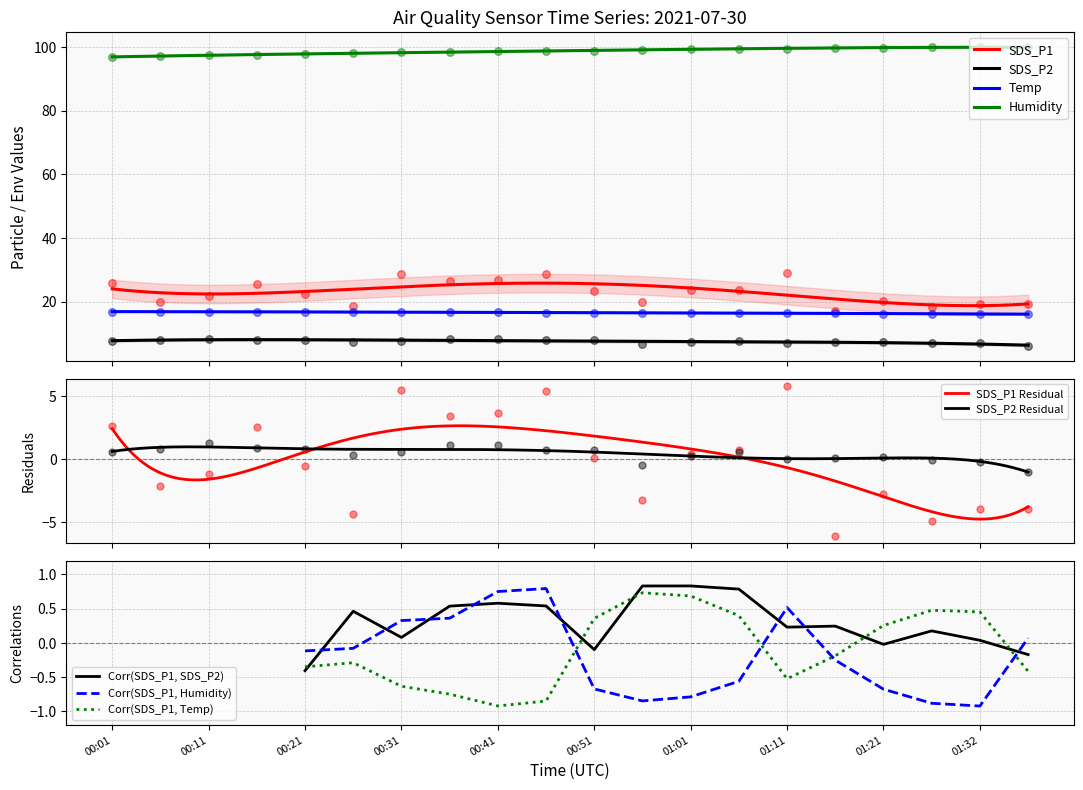

At which category is the sum across all series the highest?

01:11